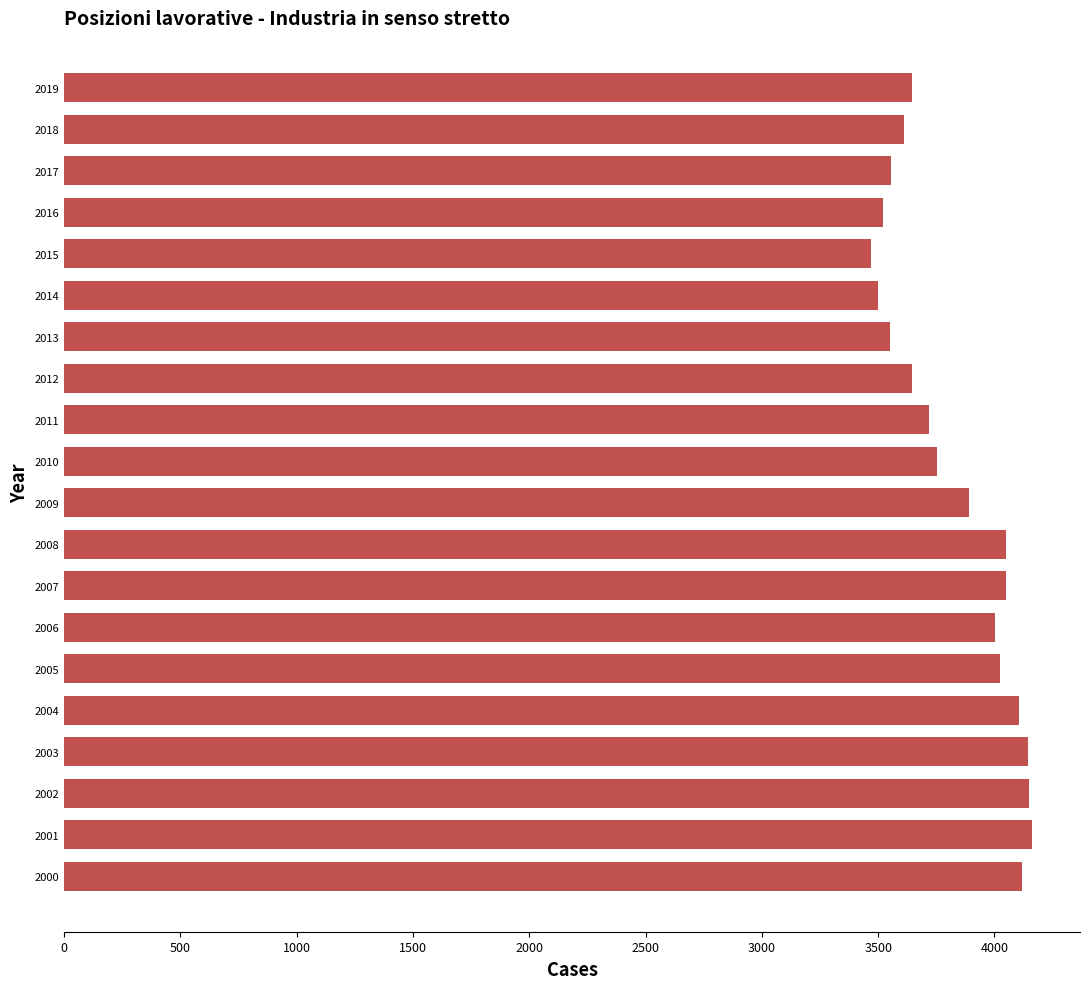

Does the chart contain stacked bars?

No